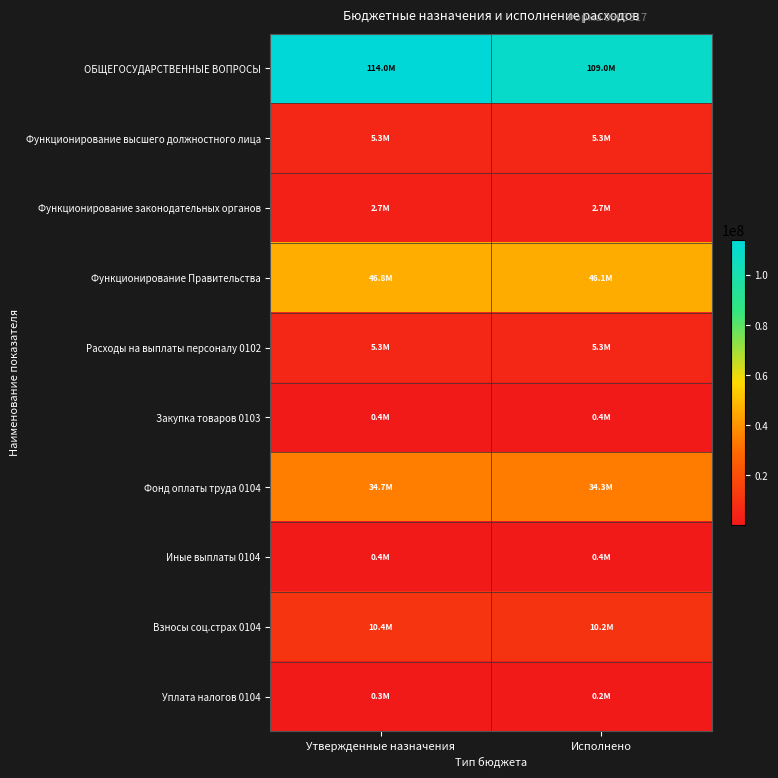

Between Исполнено and Утвержденные назначения, which is larger?

Утвержденные назначения